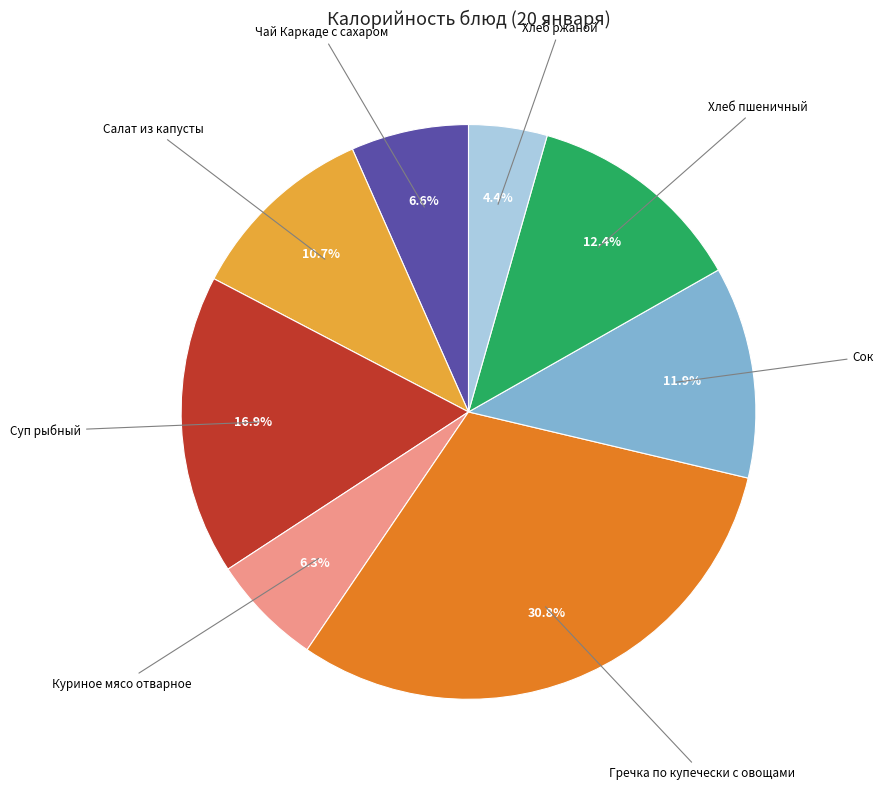

Does Куриное мясо отварное account for over 50% of the chart?

No